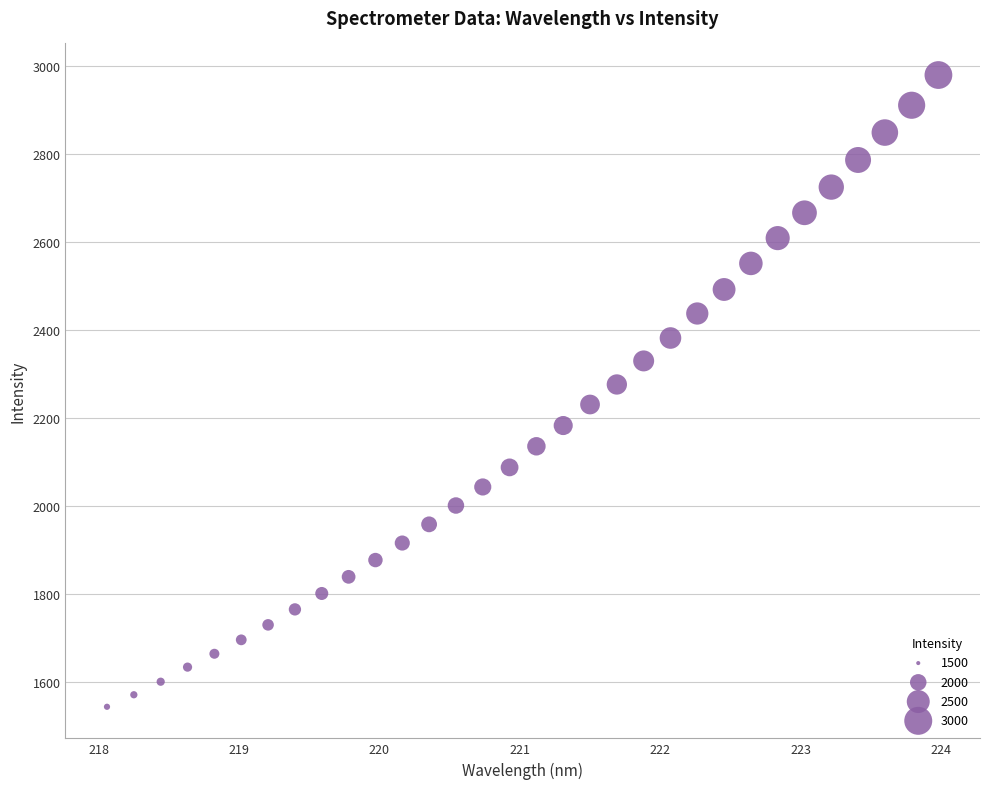

What is the range of Y values (max minus min)?

1435.5